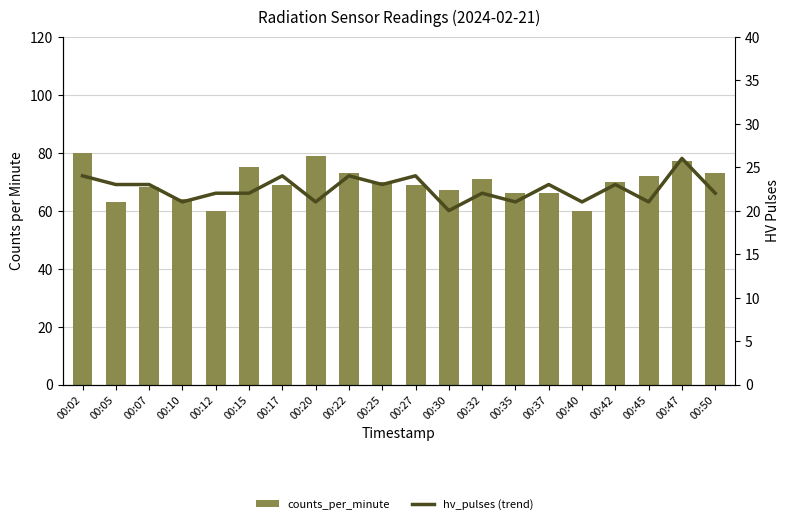

How many data points in hv_pulses are above 23?

5